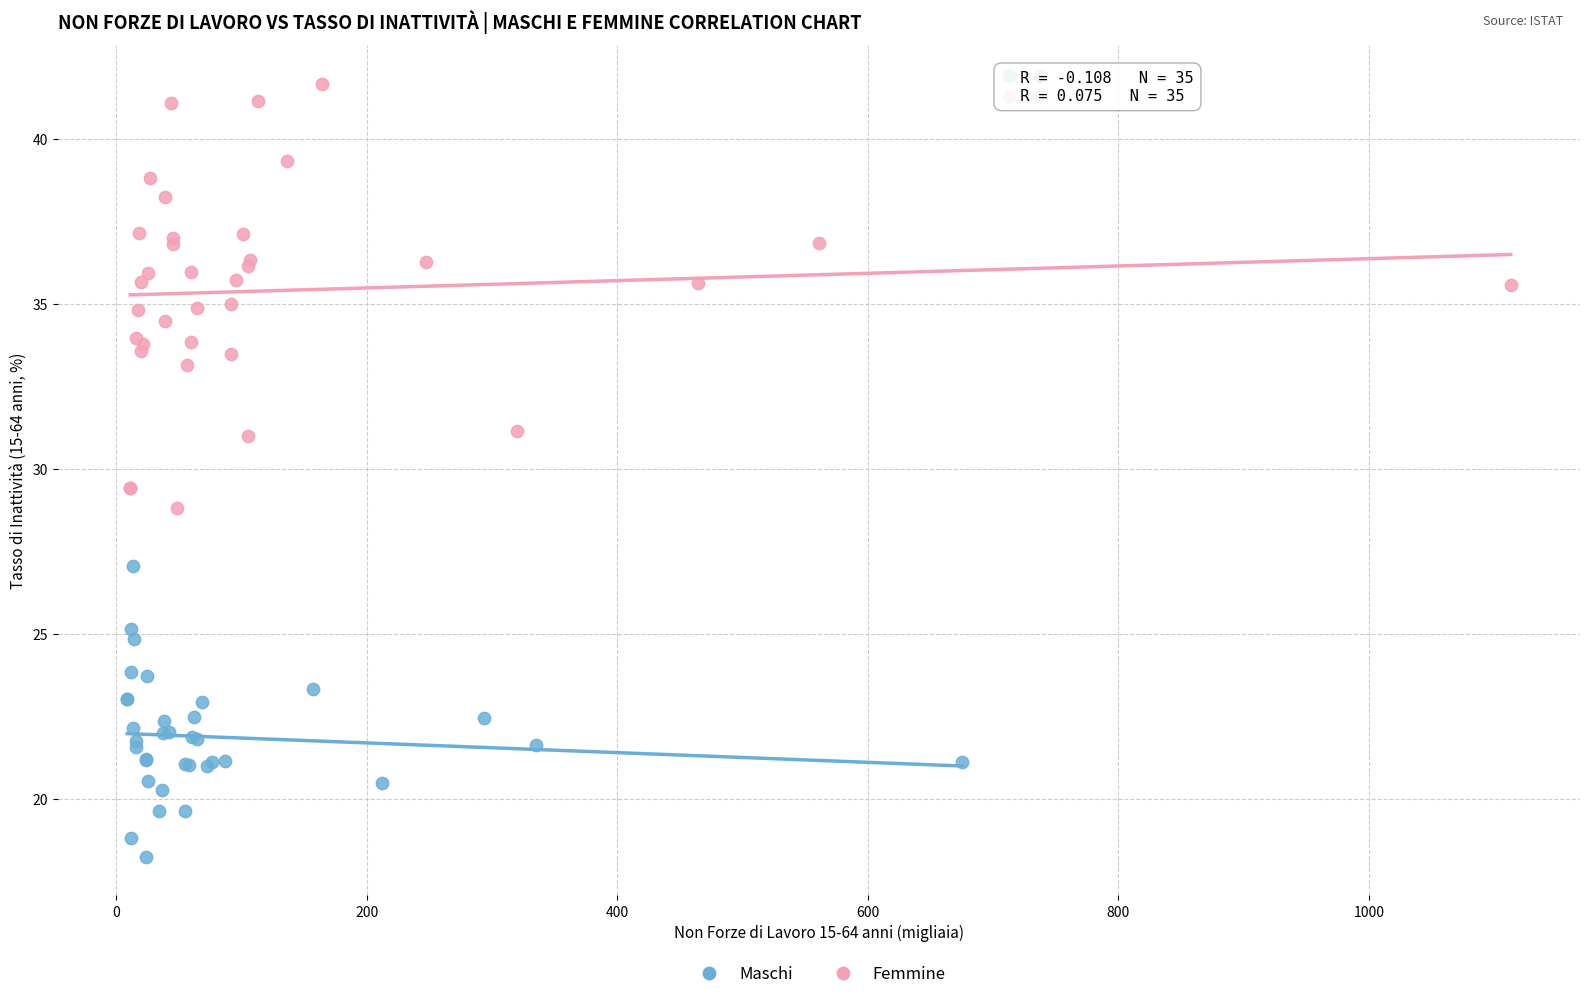

Which series has the widest spread of Y values?

Femmine